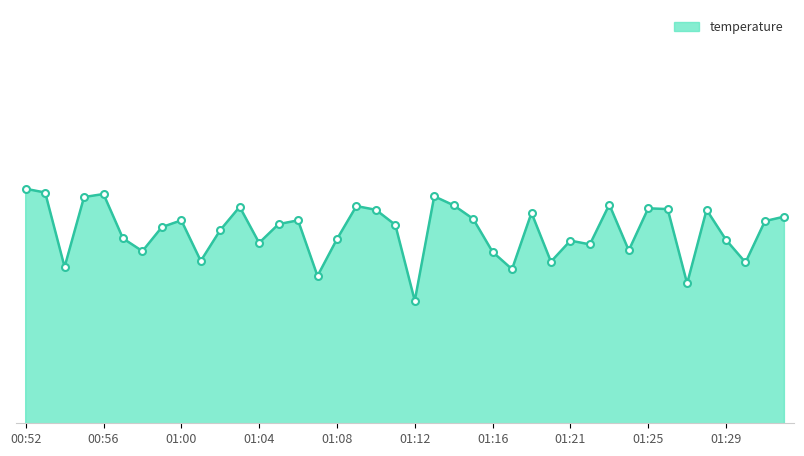

At which category does the chart reach its minimum across all series?

01:12